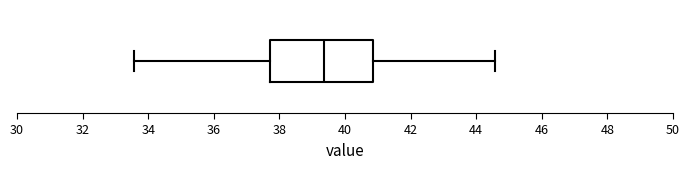

Where is the right edge of the box on the x-axis? The values are not printed on the chart, so give them approximately, as read against the axis.

40.8